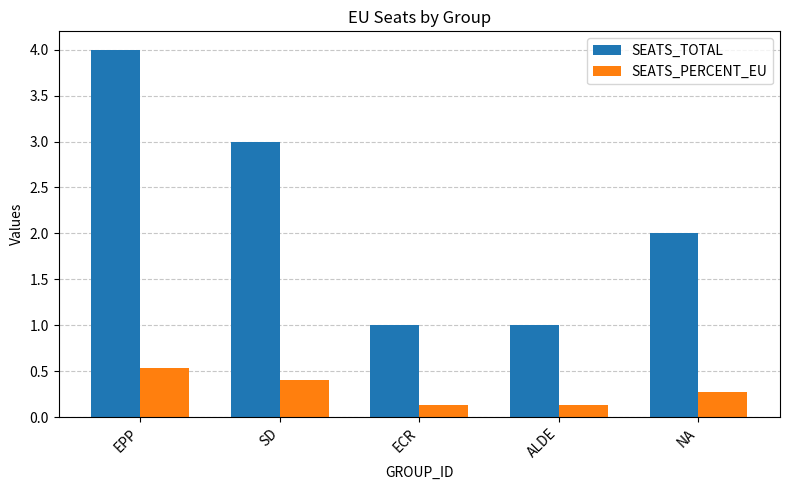

Reading left to right, transcribe all the data shown in this chart.

SEATS_TOTAL: 4.0	3.0	1.0	1.0	2.0
SEATS_PERCENT_EU: 0.5	0.4	0.1	0.1	0.3